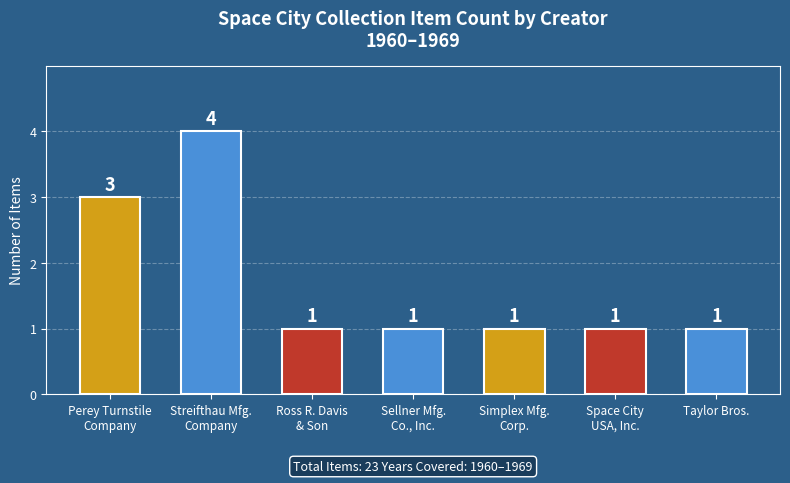

Reading left to right, list all the values displayed in this chart.

Perey Turnstile
Company=3	Streifthau Mfg.
Company=4	Ross R. Davis
& Son=1	Sellner Mfg.
Co., Inc.=1	Simplex Mfg.
Corp.=1	Space City
USA, Inc.=1	Taylor Bros.=1